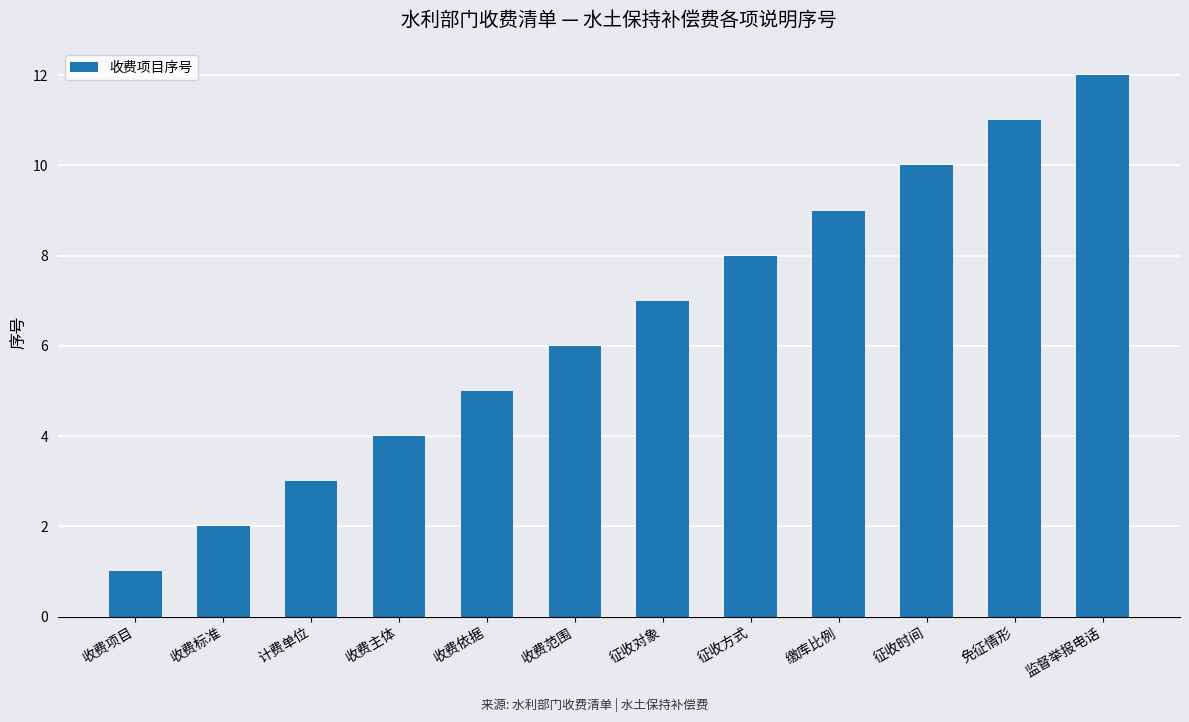

List the labels in order of value, smallest first.

收费项目, 收费标准, 计费单位, 收费主体, 收费依据, 收费范围, 征收对象, 征收方式, 缴库比例, 征收时间, 免征情形, 监督举报电话